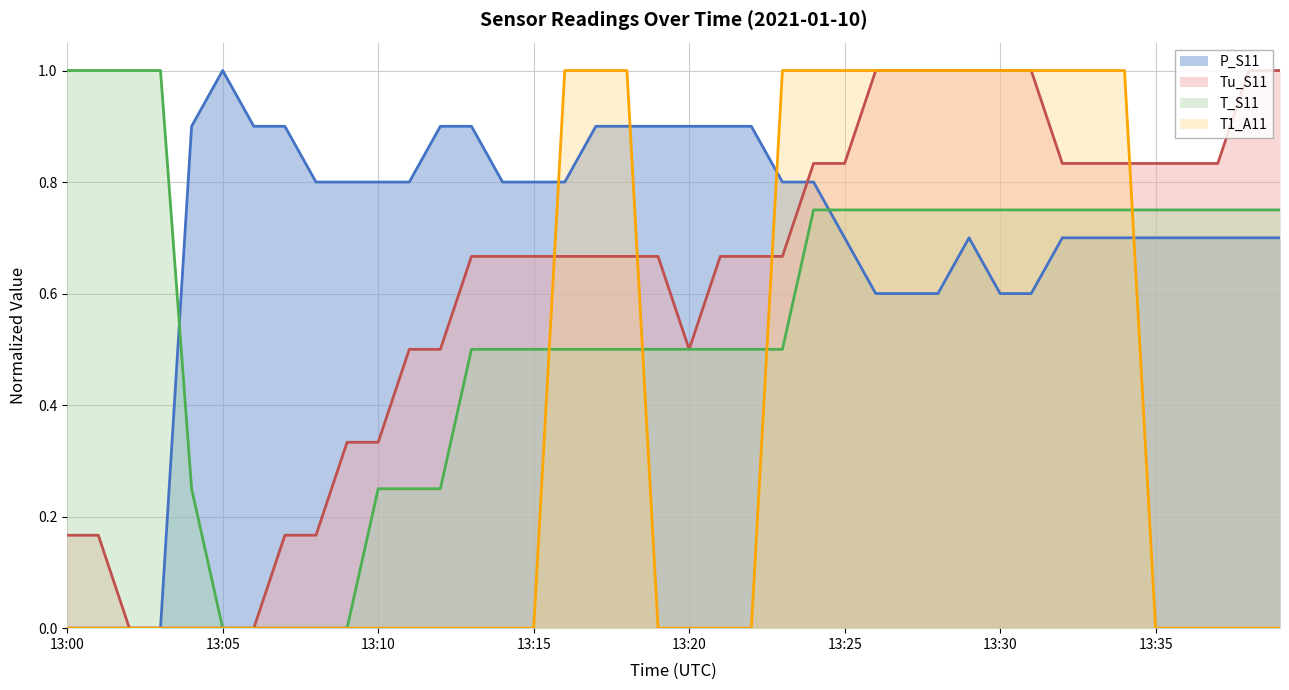

Is it true that T1_A11 equals 0.4 at 13:30?

False